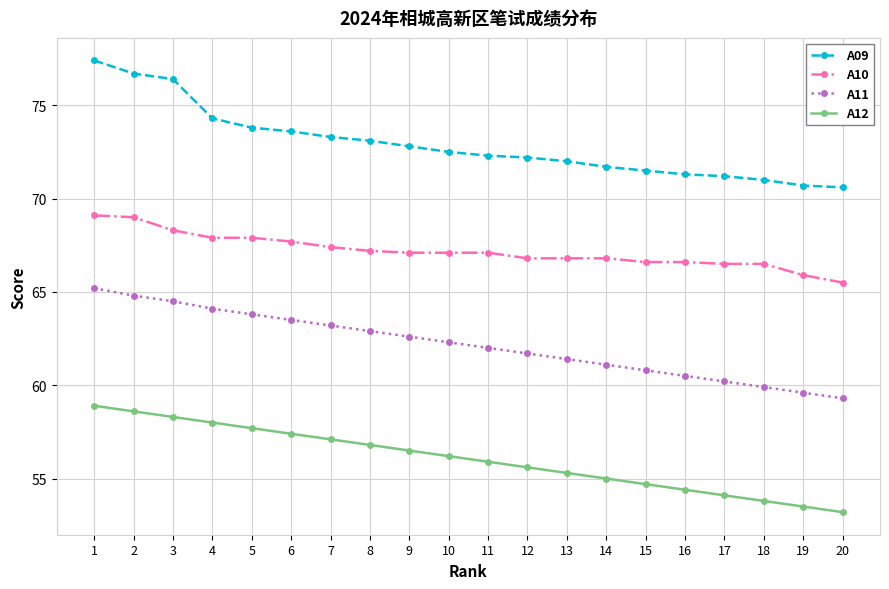

What is the sum of all A10 values?

1343.8